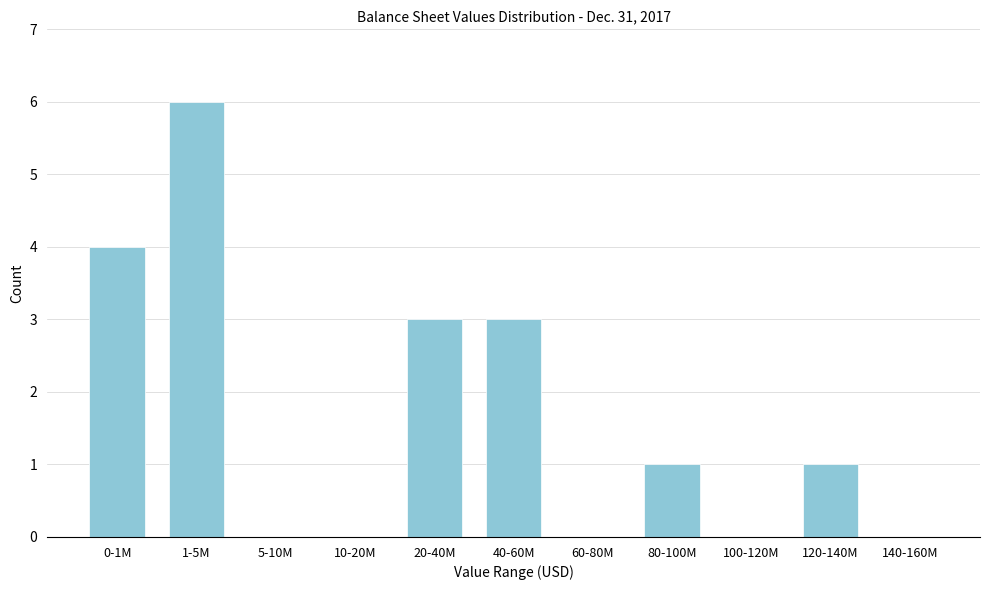

Reading left to right, extract all data points from this chart.

0-1M=4	1-5M=6	5-10M=0	10-20M=0	20-40M=3	40-60M=3	60-80M=0	80-100M=1	100-120M=0	120-140M=1	140-160M=0